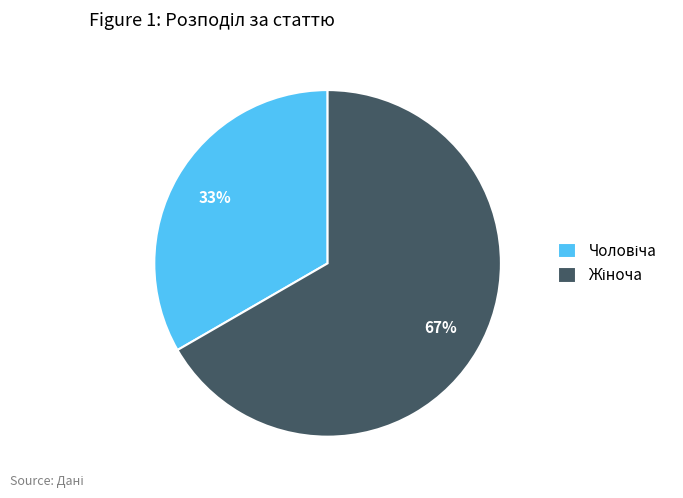

Is there a majority slice in this chart?

Yes